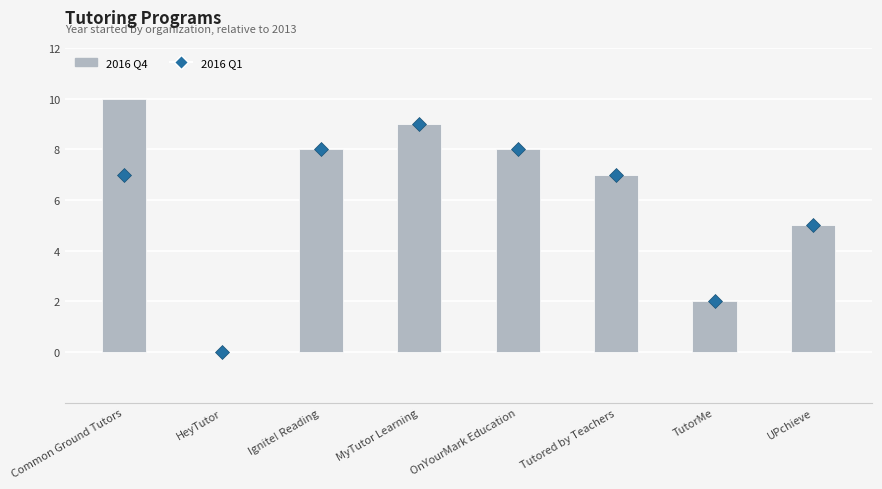

How many values in the Series B series exceed 7?

3